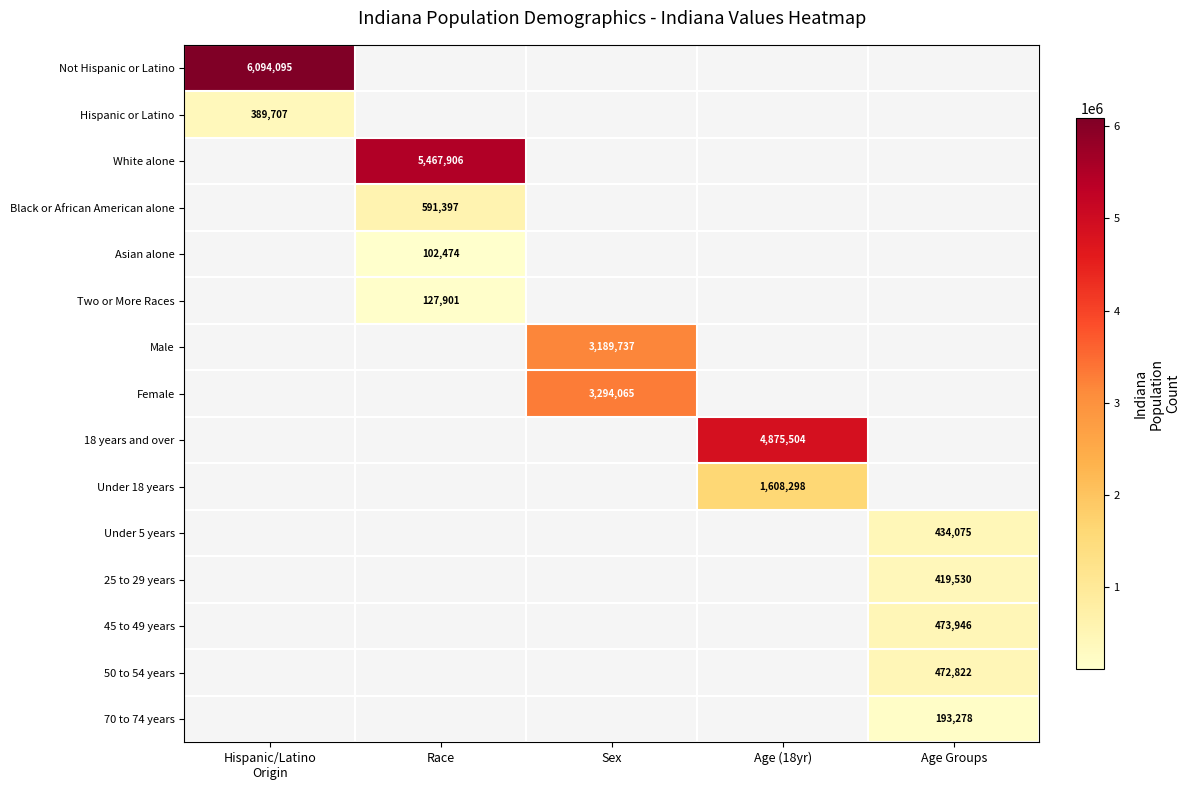

What is the difference between the highest and lowest values at Hispanic/Latino
Origin?

5704388.0